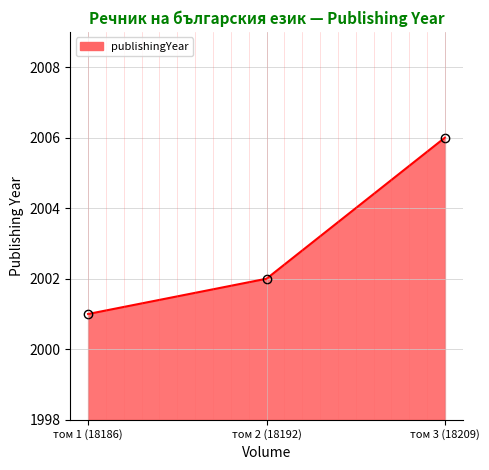

Count the values in the range 2001 to 2006.

3